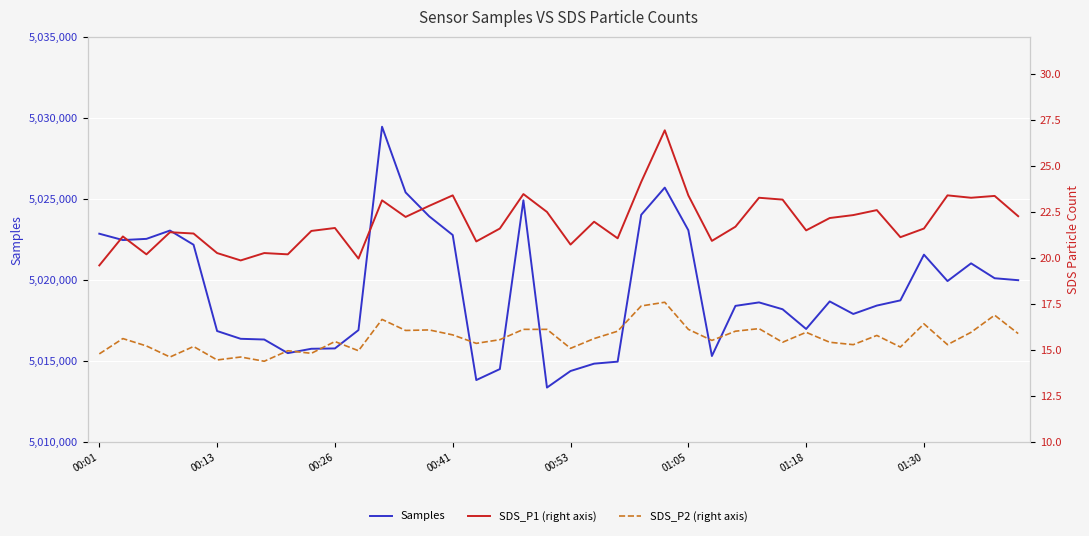

Read the Samples value at 00:41.

5022782